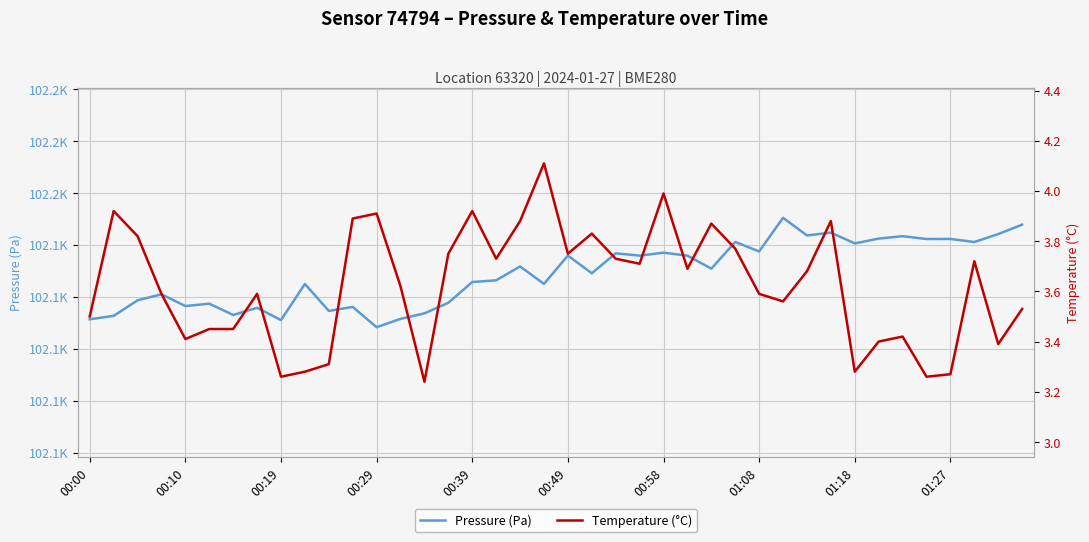

In Temperature (°C), how many points are higher than both neighbors (excluding endpoints)?

11